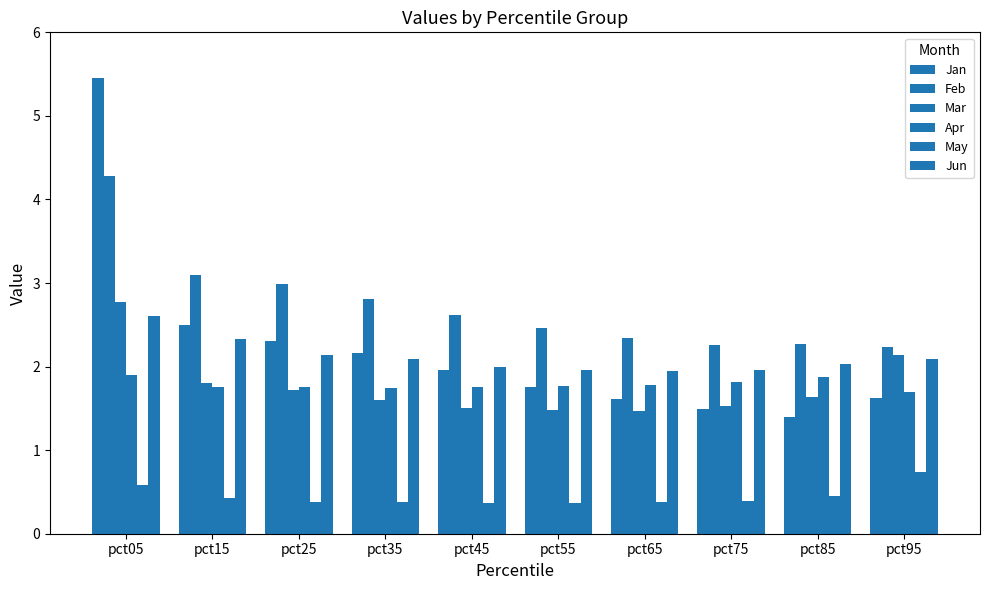

How many groups of bars are there?

10